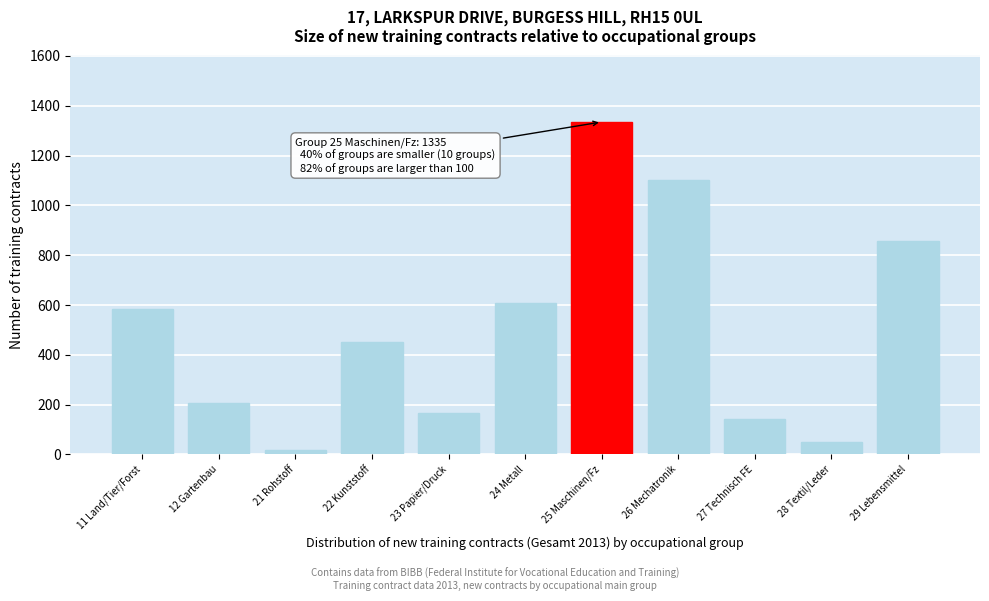

Reading right to left, transcribe all the data shown in this chart.

855	48	141	1101	1335	609	168	450	18	207	582